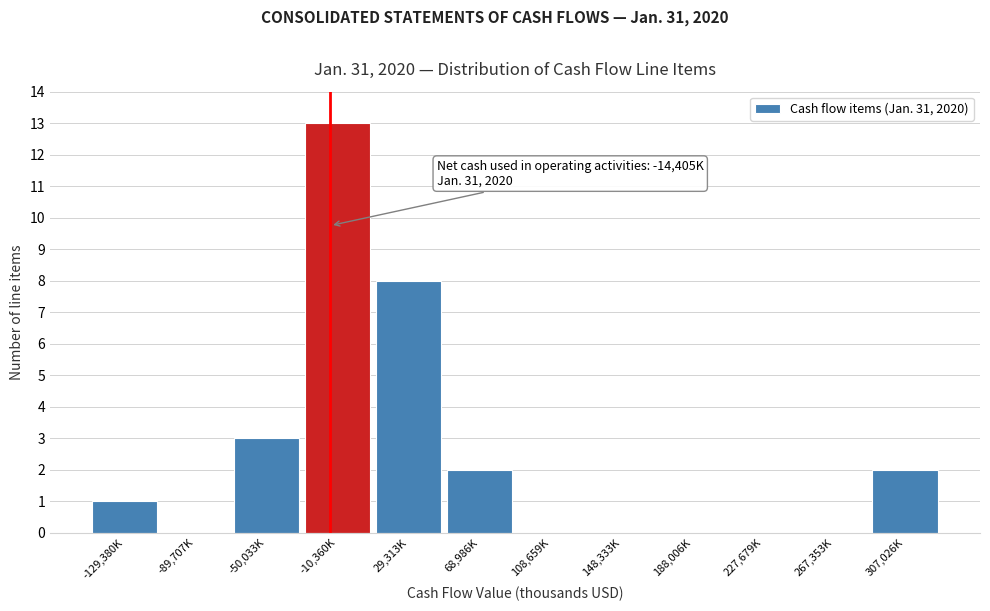

Reading left to right, list all the values displayed in this chart.

-129,380K=1	-89,707K=0	-50,033K=3	-10,360K=13	29,313K=8	68,986K=2	108,659K=0	148,333K=0	188,006K=0	227,679K=0	267,353K=0	307,026K=2